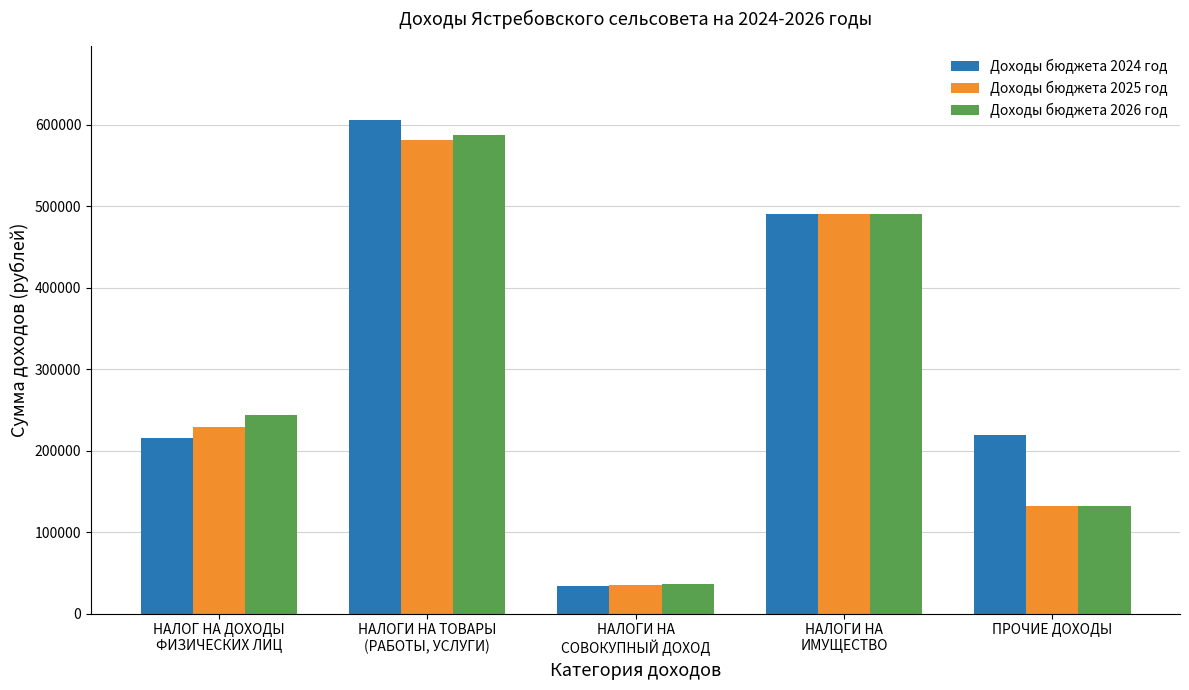

What value does the Доходы бюджета 2026 год series have at НАЛОГИ НА ТОВАРЫ
(РАБОТЫ, УСЛУГИ)?

587400.0